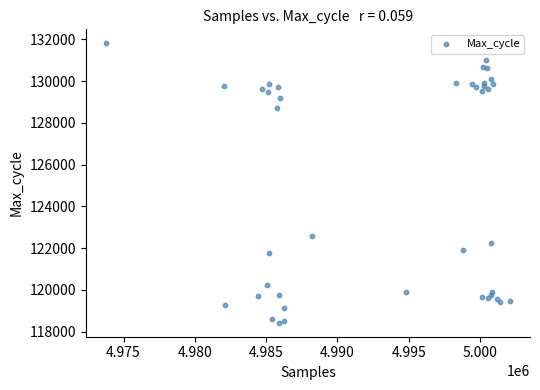

What Y value in the scatter plot is closest to 125114?

122564